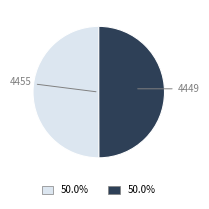

The 4455 slice represents 58% of the pie. True or false?

False